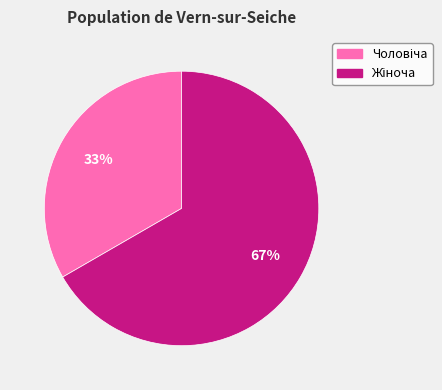

To the nearest percent, what is the average slice percentage?

50%